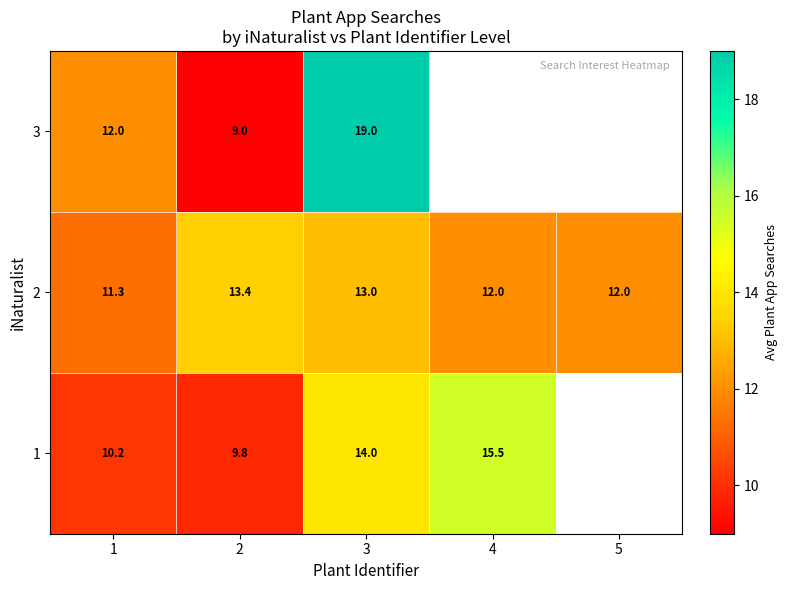

At which category is the sum across all series the highest?

3